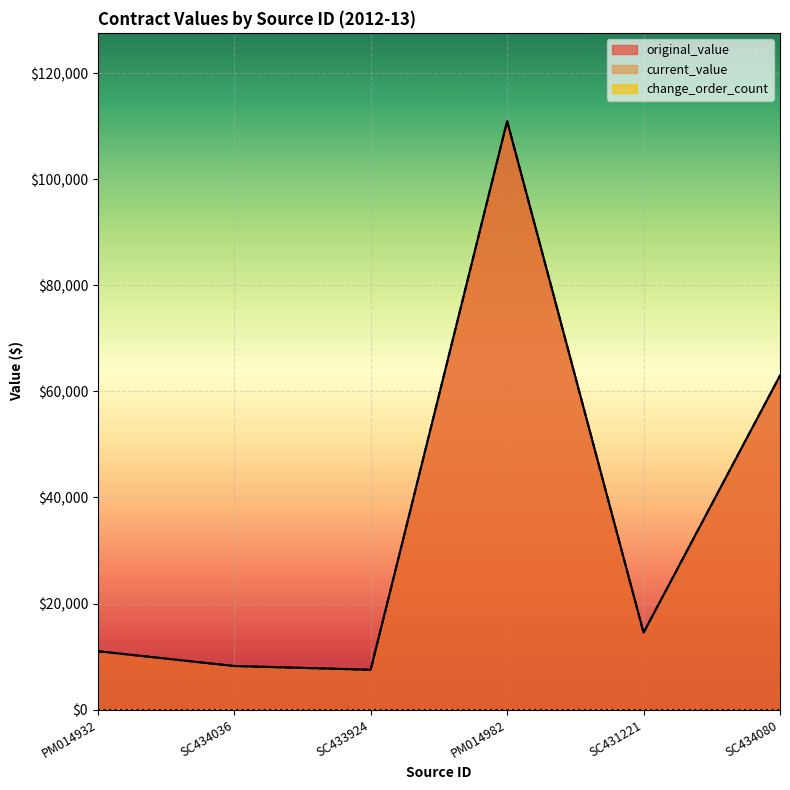

At which category does original_value reach its first local valley?

SC433924